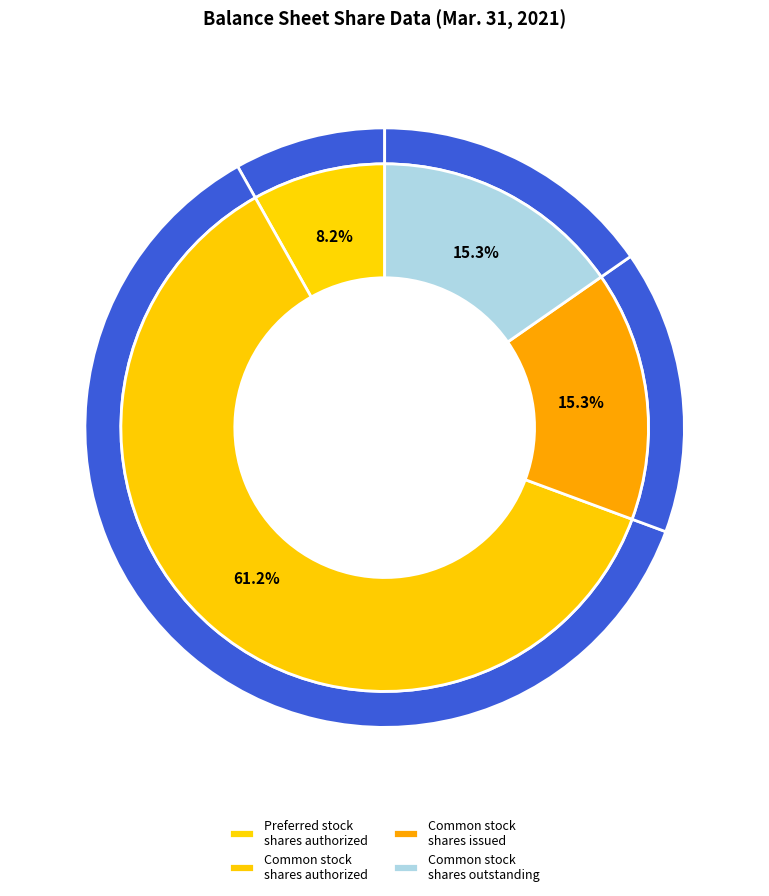

Between Preferred stock
shares authorized and Common stock
shares issued, which is larger?

Common stock
shares issued